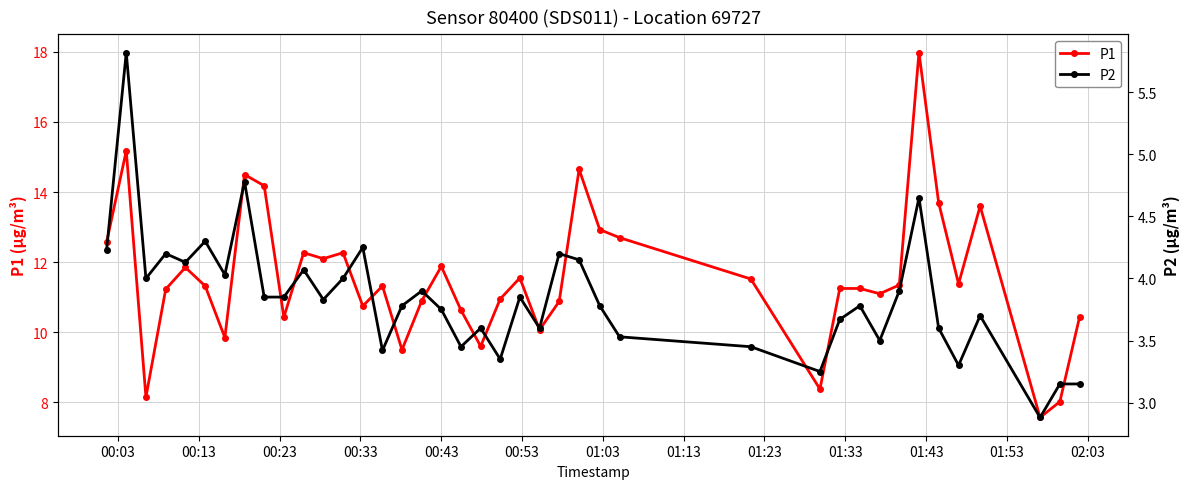

Reading left to right, extract all data points from this chart.

P1: 12.6	15.2	8.2	11.2	11.8	11.3	9.8	14.5	14.2	10.4	12.3	12.1	12.3	10.8	11.3	9.5	10.9	11.9	10.6	9.6	10.9	11.6	10.1	10.9	14.7	12.9	12.7	11.5	8.4	11.2	11.2	11.1	11.3	18.0	13.7	11.4	13.6	7.6	8.0	10.4
P2: 4.2	5.8	4.0	4.2	4.1	4.3	4.0	4.8	3.9	3.9	4.1	3.8	4.0	4.2	3.4	3.8	3.9	3.8	3.5	3.6	3.4	3.9	3.6	4.2	4.2	3.8	3.5	3.5	3.2	3.7	3.8	3.5	3.9	4.7	3.6	3.3	3.7	2.9	3.1	3.1